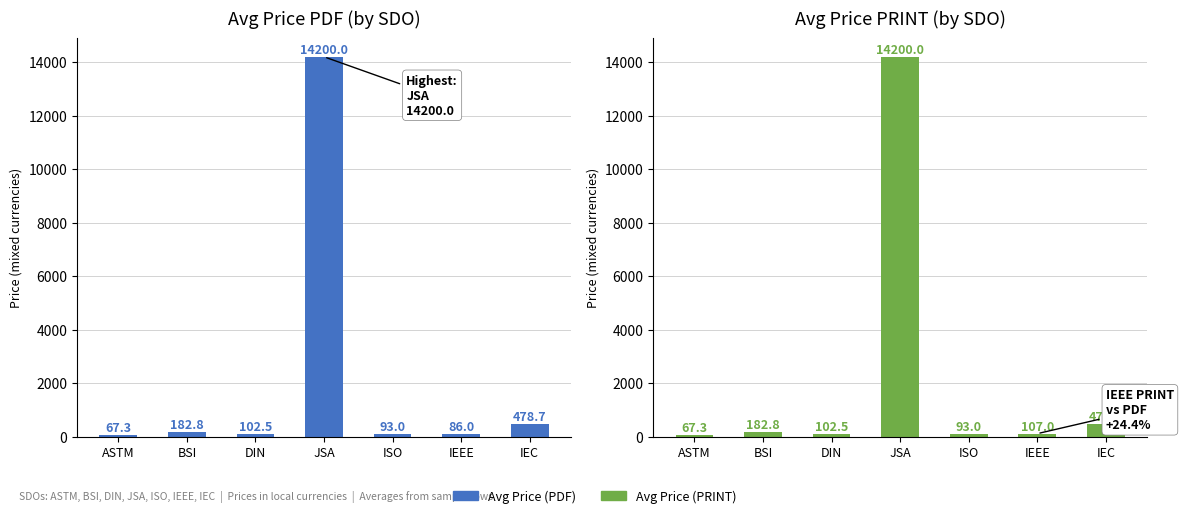

What value does the Avg Price (PDF) series have at BSI?

182.8